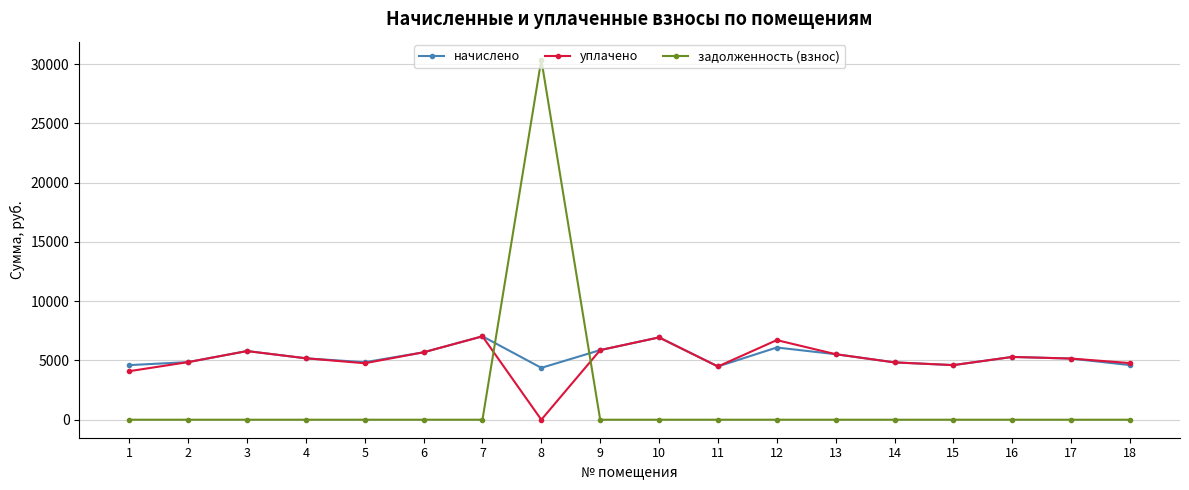

What are all the series names shown in the legend?

начислено, уплачено, задолженность (взнос)